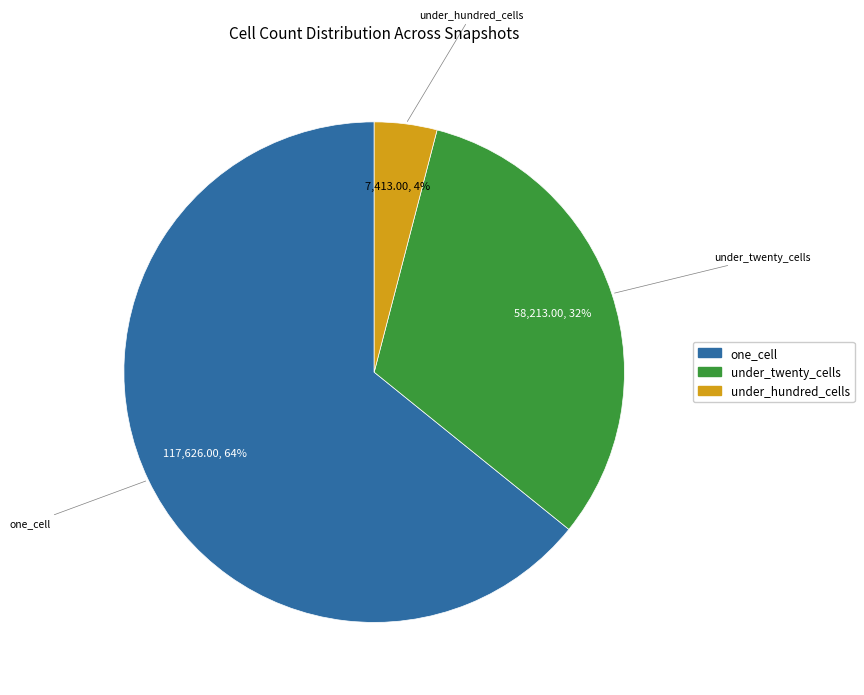

Count the number of slices in the pie.

3